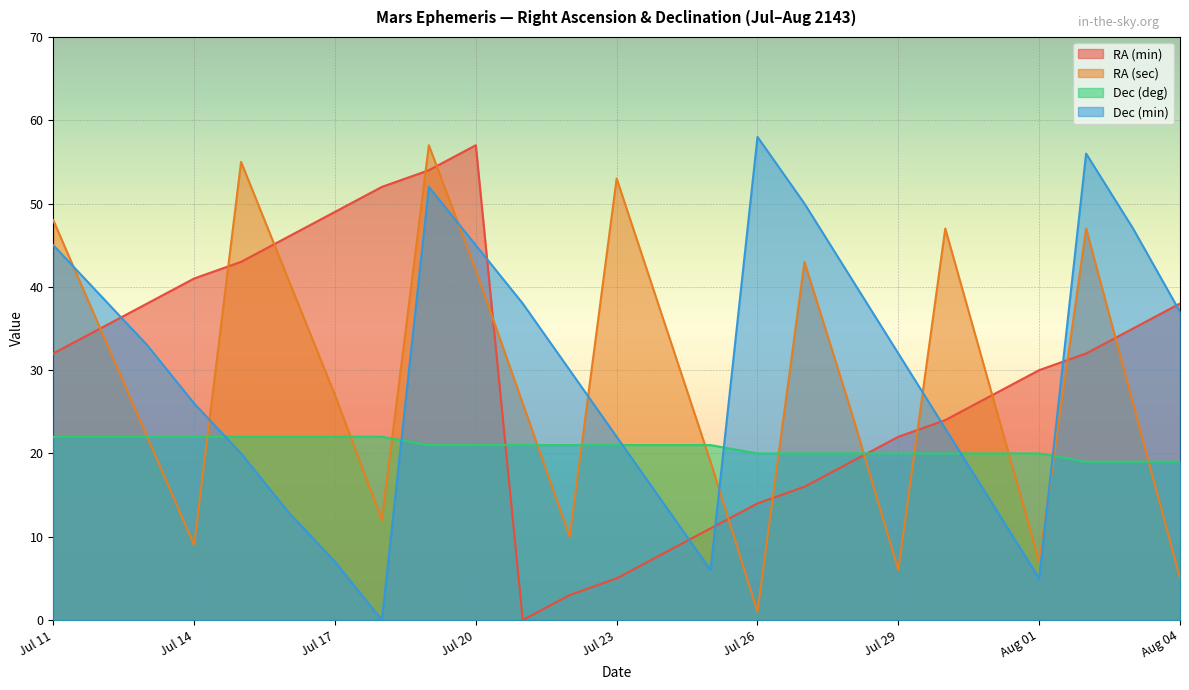

Rank the categories by Dec (min) value from highest to lowest.

Jul 26, Aug 02, Jul 19, Jul 27, Aug 03, Jul 11, Jul 20, Jul 28, Jul 12, Jul 21, Aug 04, Jul 13, Jul 29, Jul 22, Jul 14, Jul 30, Jul 23, Jul 15, Jul 24, Jul 31, Jul 16, Jul 17, Jul 25, Aug 01, Jul 18